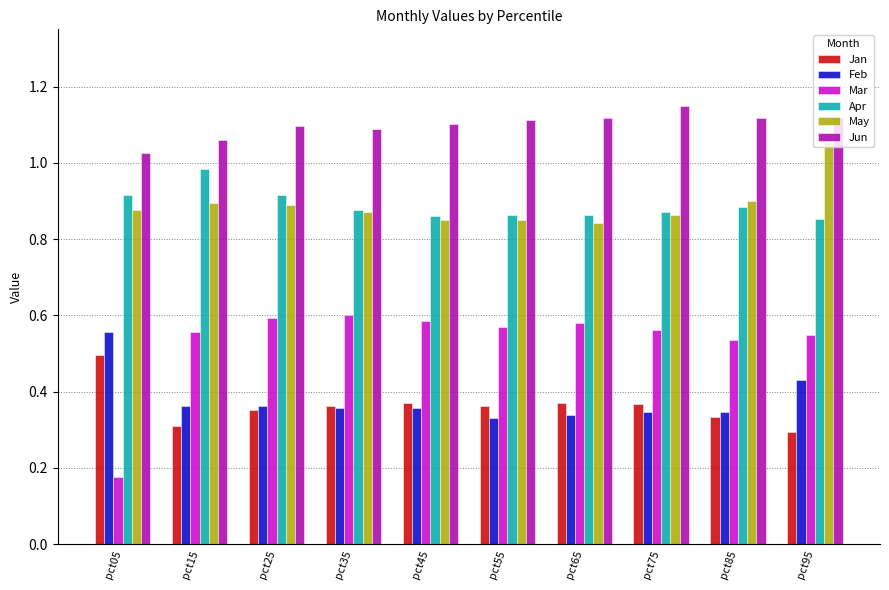

What are all the series names shown in the legend?

Jan, Feb, Mar, Apr, May, Jun